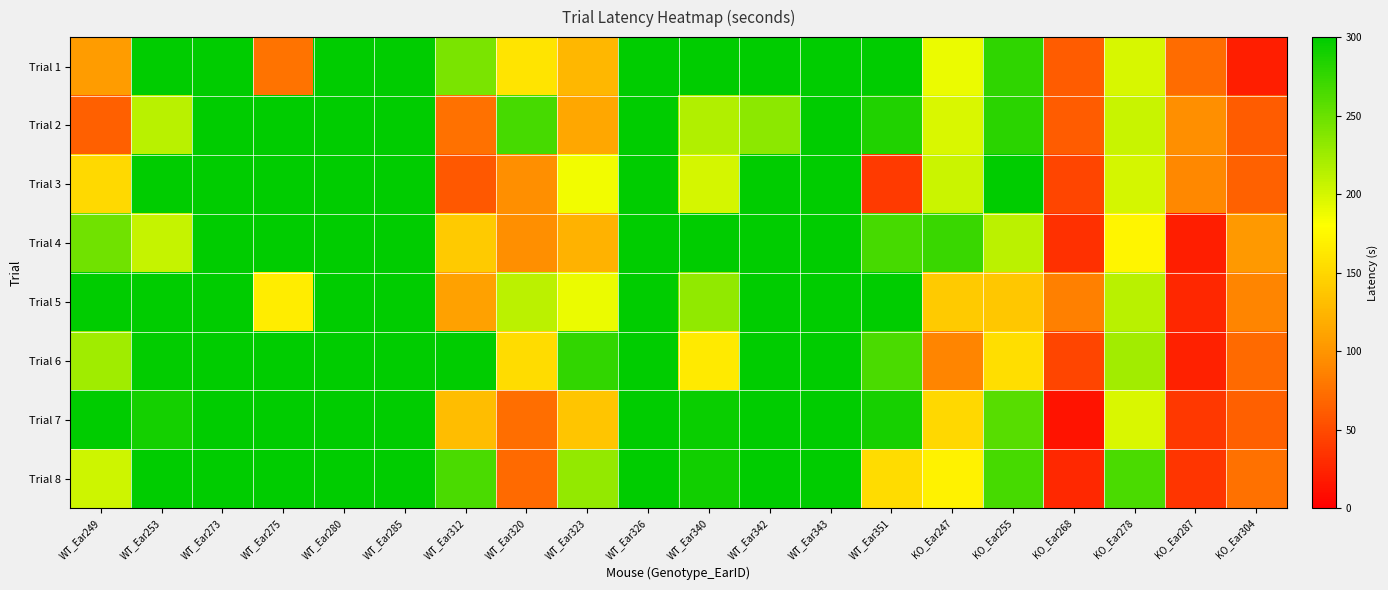

What is the total value across all series at KO_Ear278?

1675